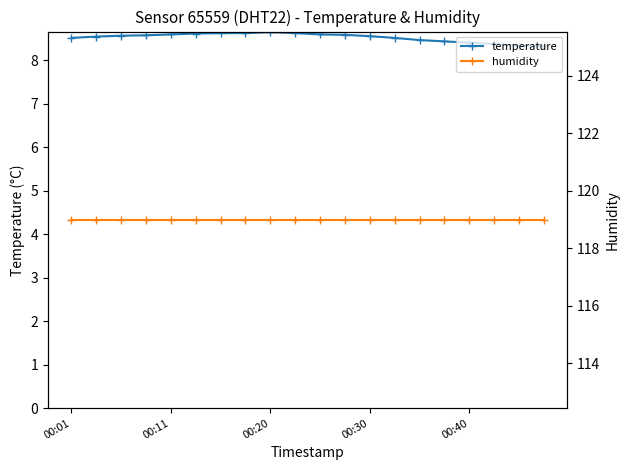

True or false: temperature and humidity intersect in this chart.

False